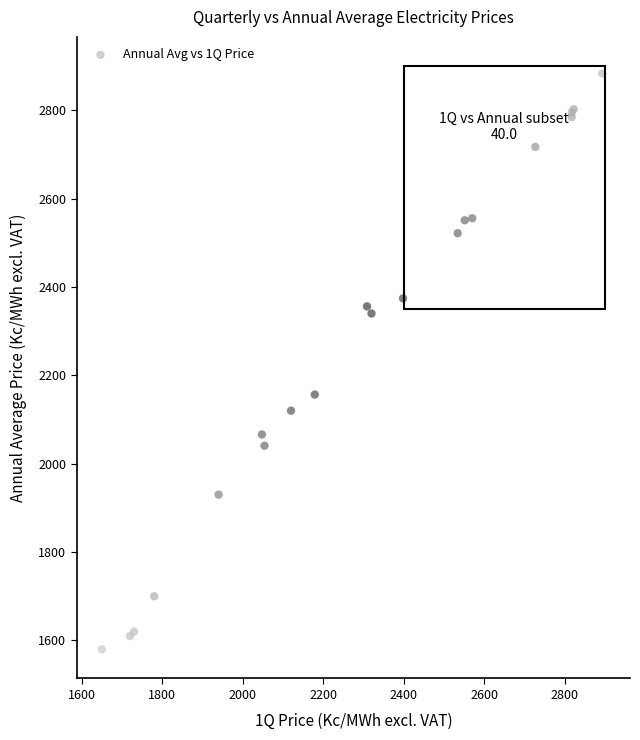

What Y value in the scatter plot is closest to 2231?

2156.6